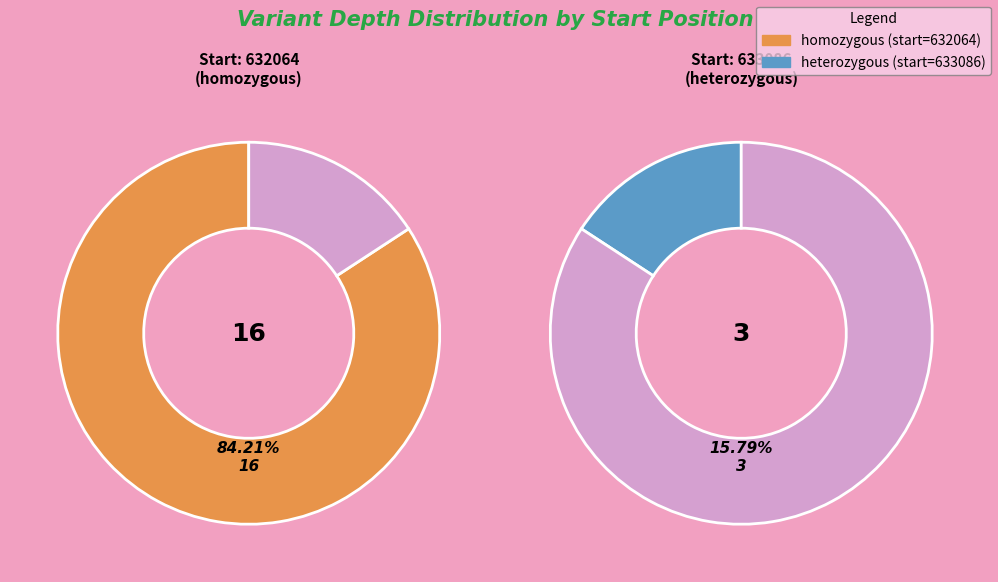

To the nearest percent, what is the average slice percentage?

50%